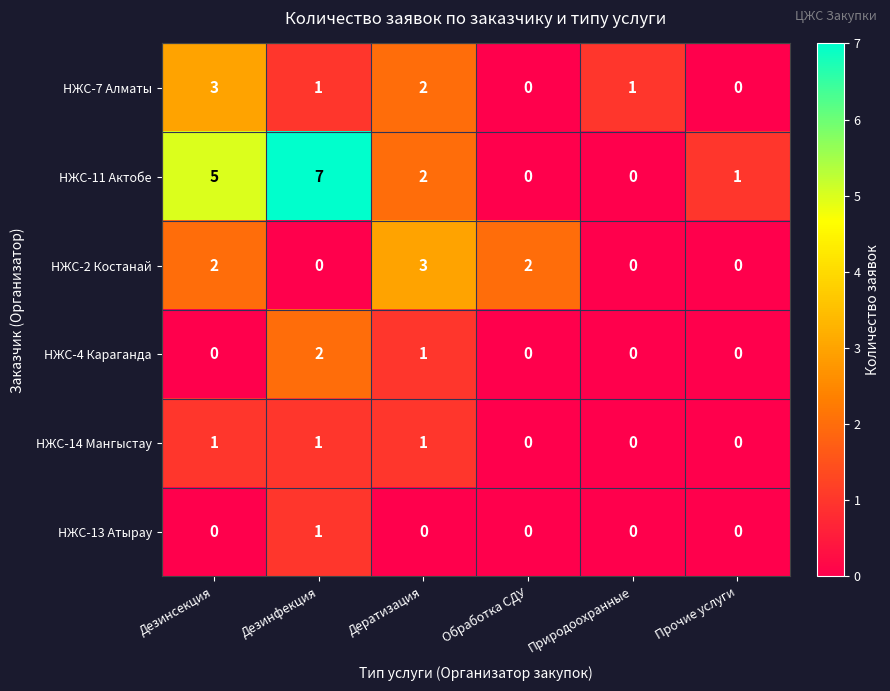

What is the difference between the second highest and second lowest values in the НЖС-11 Актобе series?

5